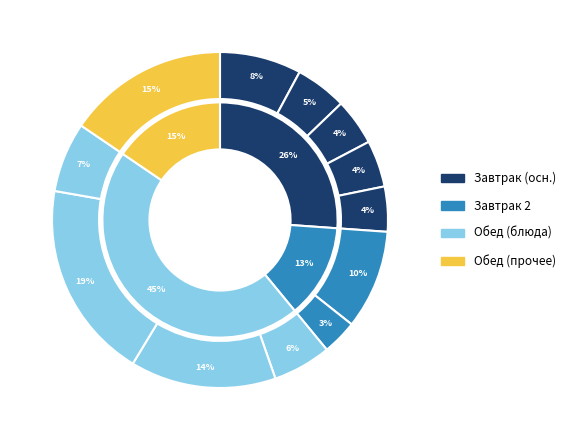

To the nearest percent, what is the difference between the largest and smallest slice percentages?

16%